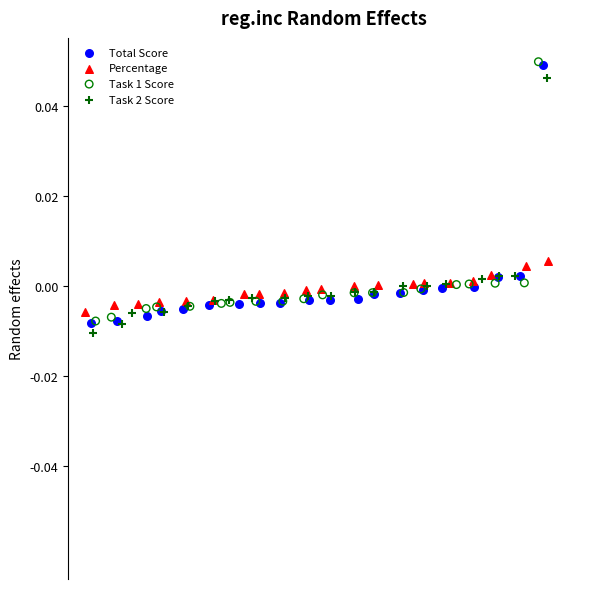

What are all the series names shown in the legend?

Total Score, Percentage, Task 1 Score, Task 2 Score